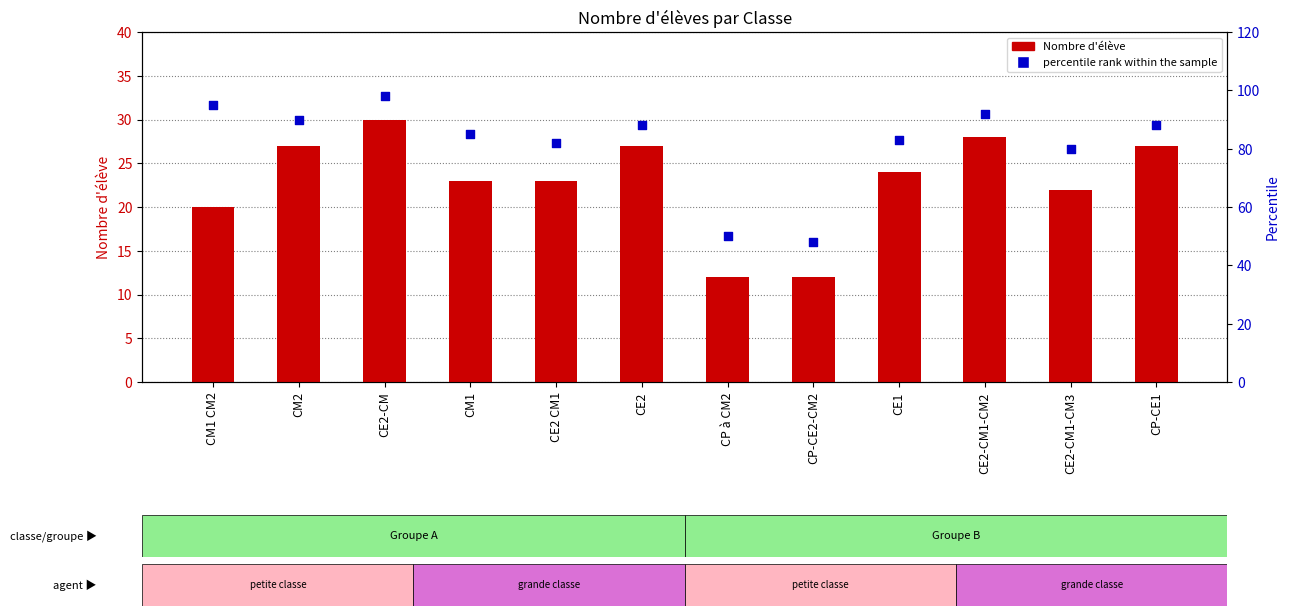

Which series reaches the maximum Y coordinate?

percentile rank within the sample